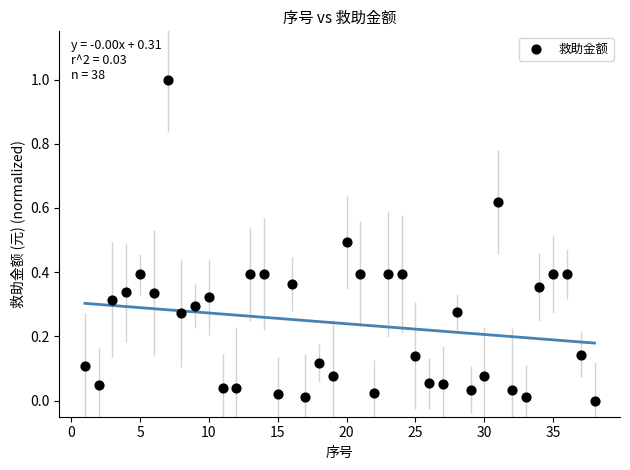

What is the range of X values (max minus min)?

37.0